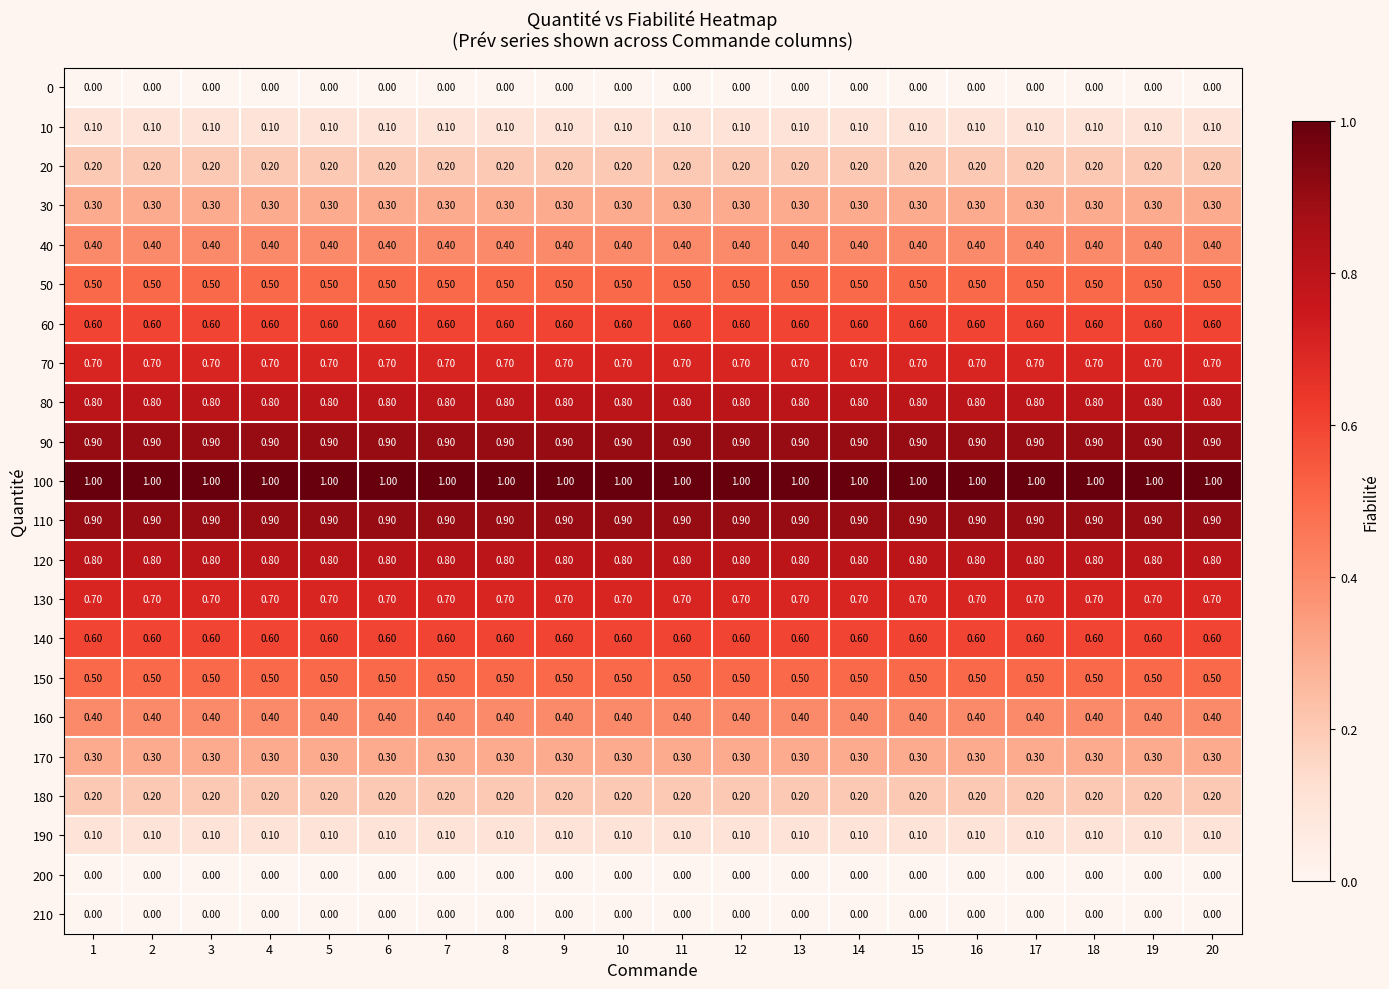

What is the difference between the highest and lowest values at 15?

1.0